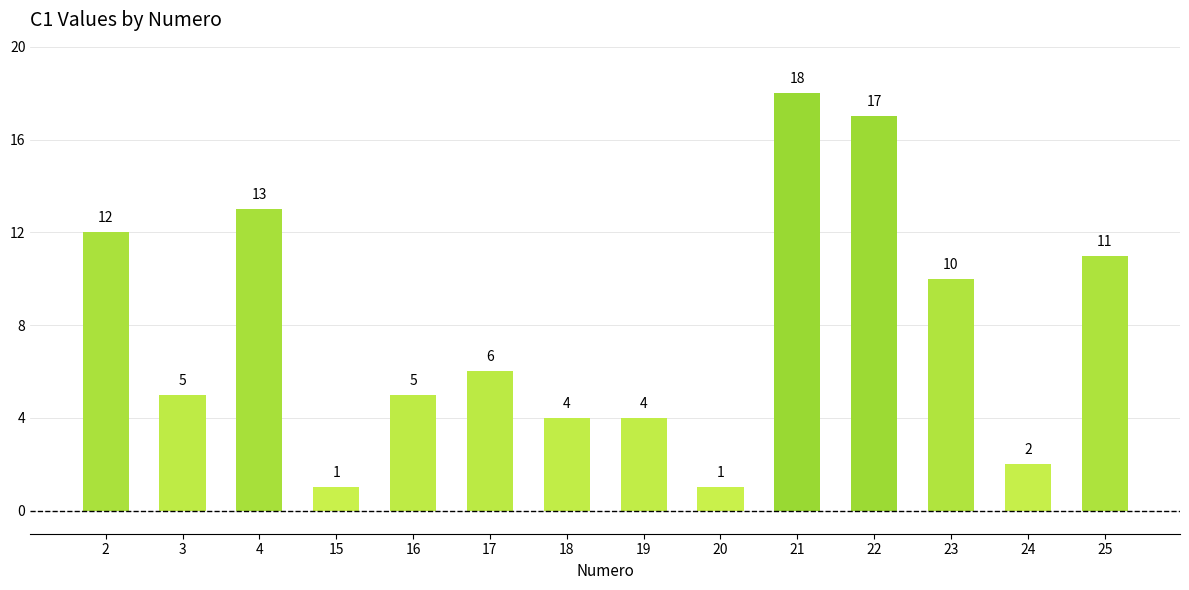

What is the sum of the values at 22 and 25?

28